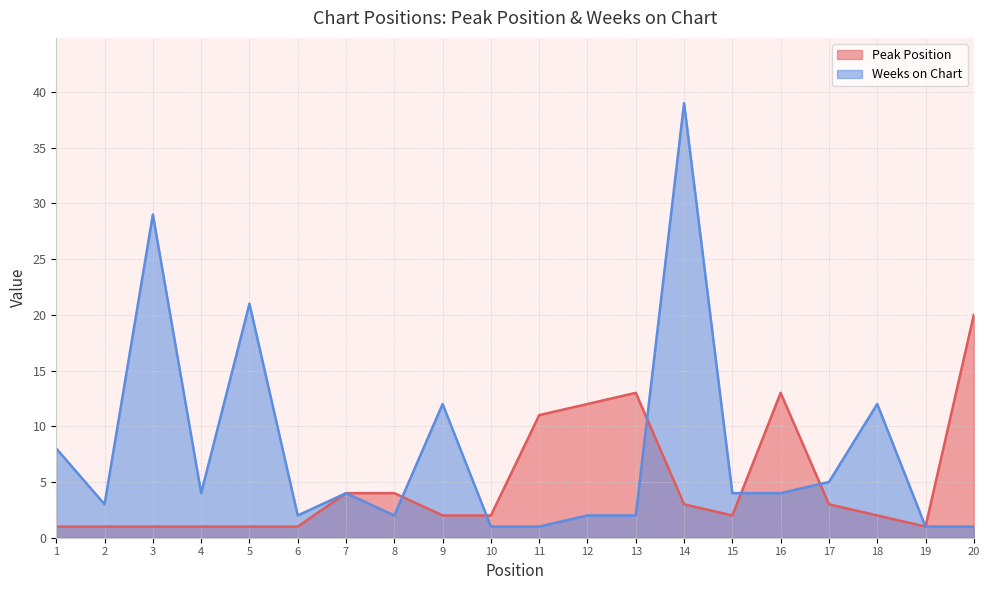

Rank the series by their maximum value, from lowest to highest.

Peak Position, Weeks on Chart